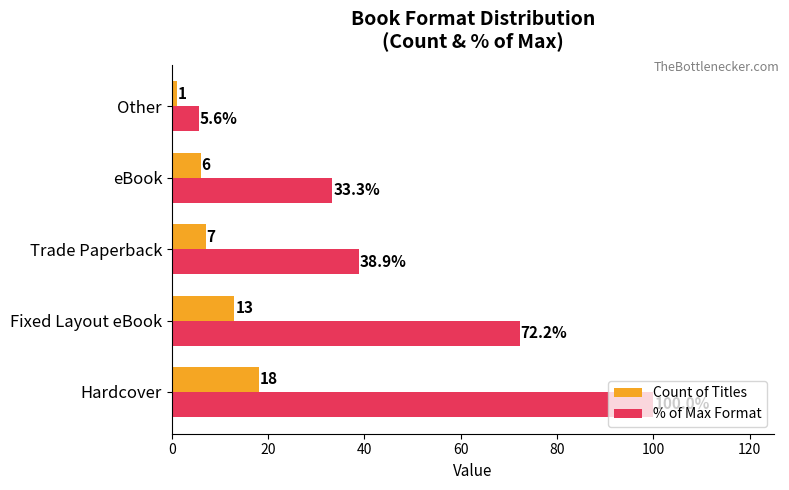

What value does the % of Max Format series have at Other?

5.6